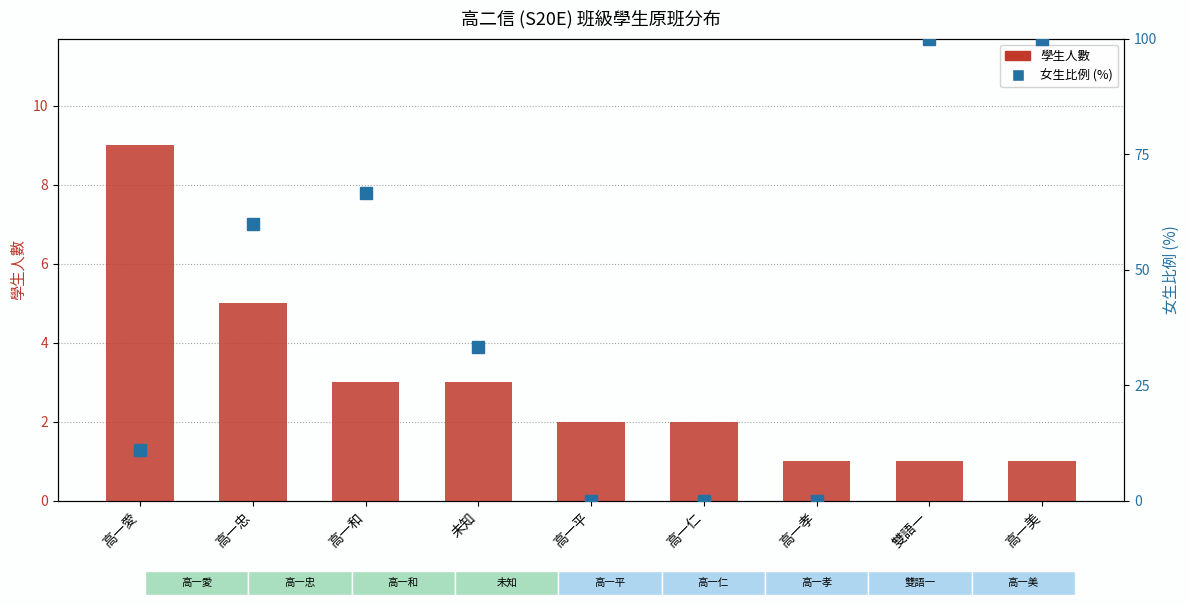

At which label does 學生人數 reach its minimum?

高一孝